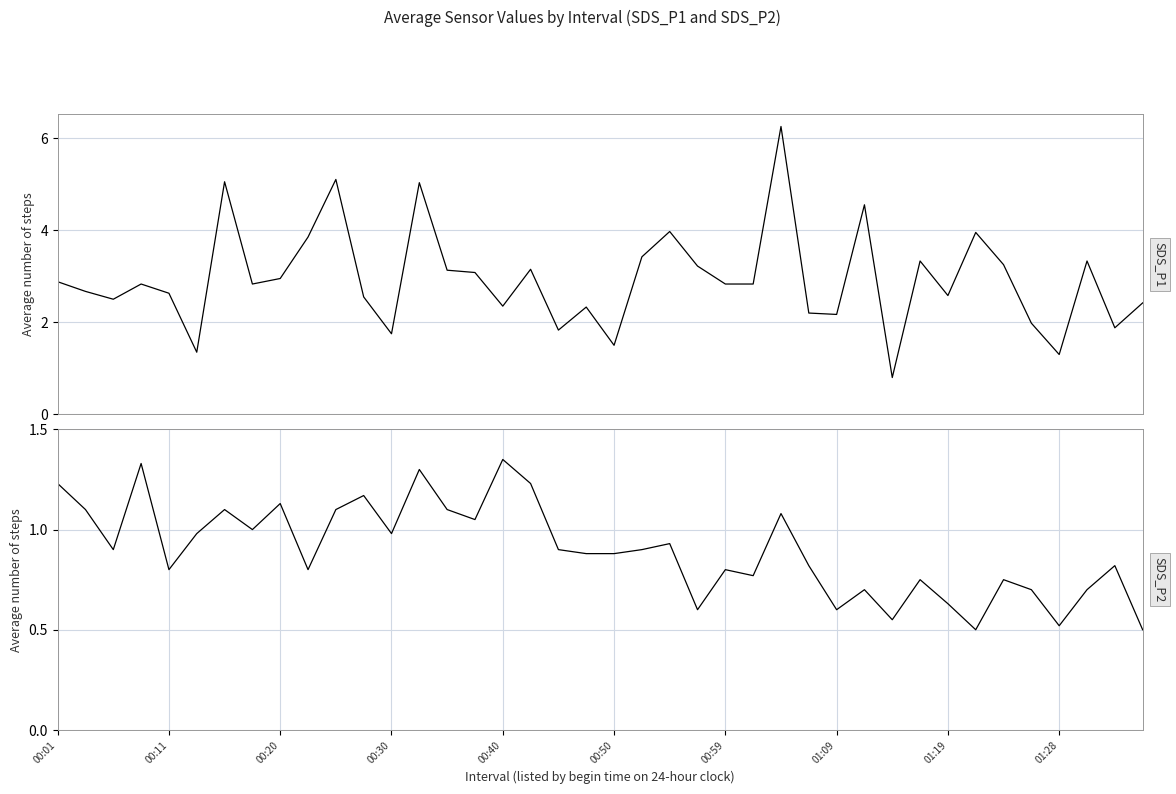

True or false: SDS_P1 has a value of 5.4 at 01:28.

False